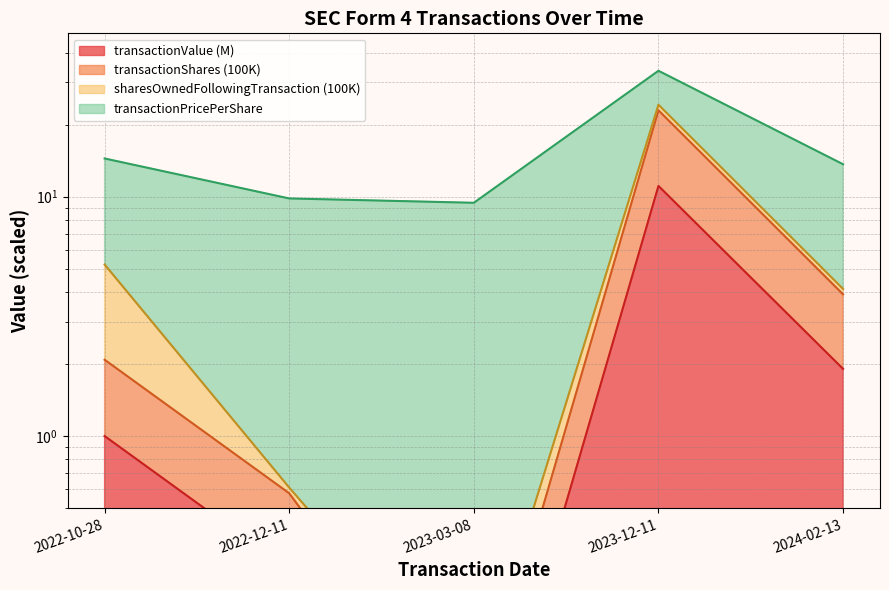

The value of transactionShares at 2024-02-13 is 5.4. True or false?

False